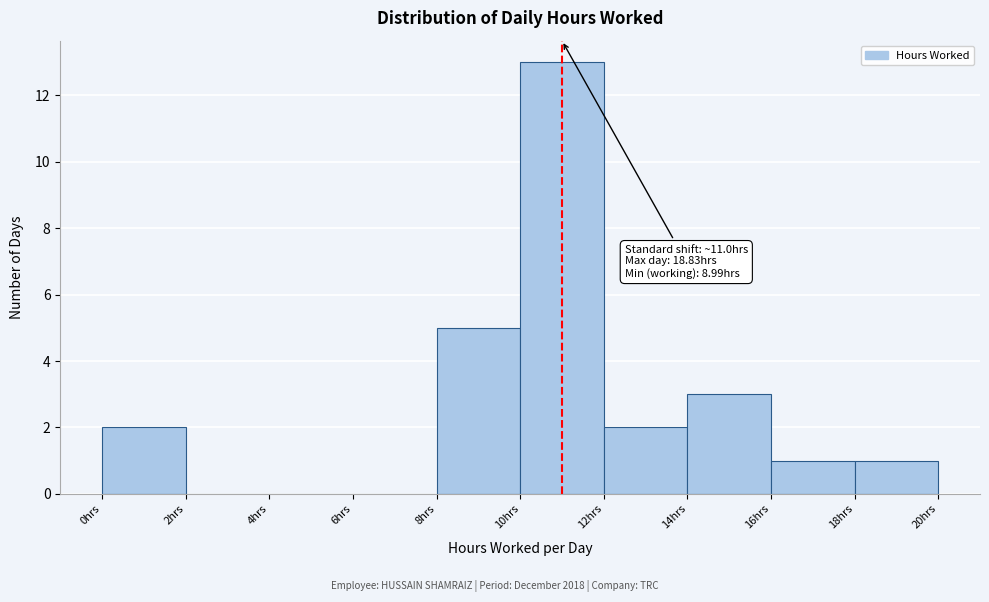

Which range on the x-axis has the tallest bar?

10 to 12